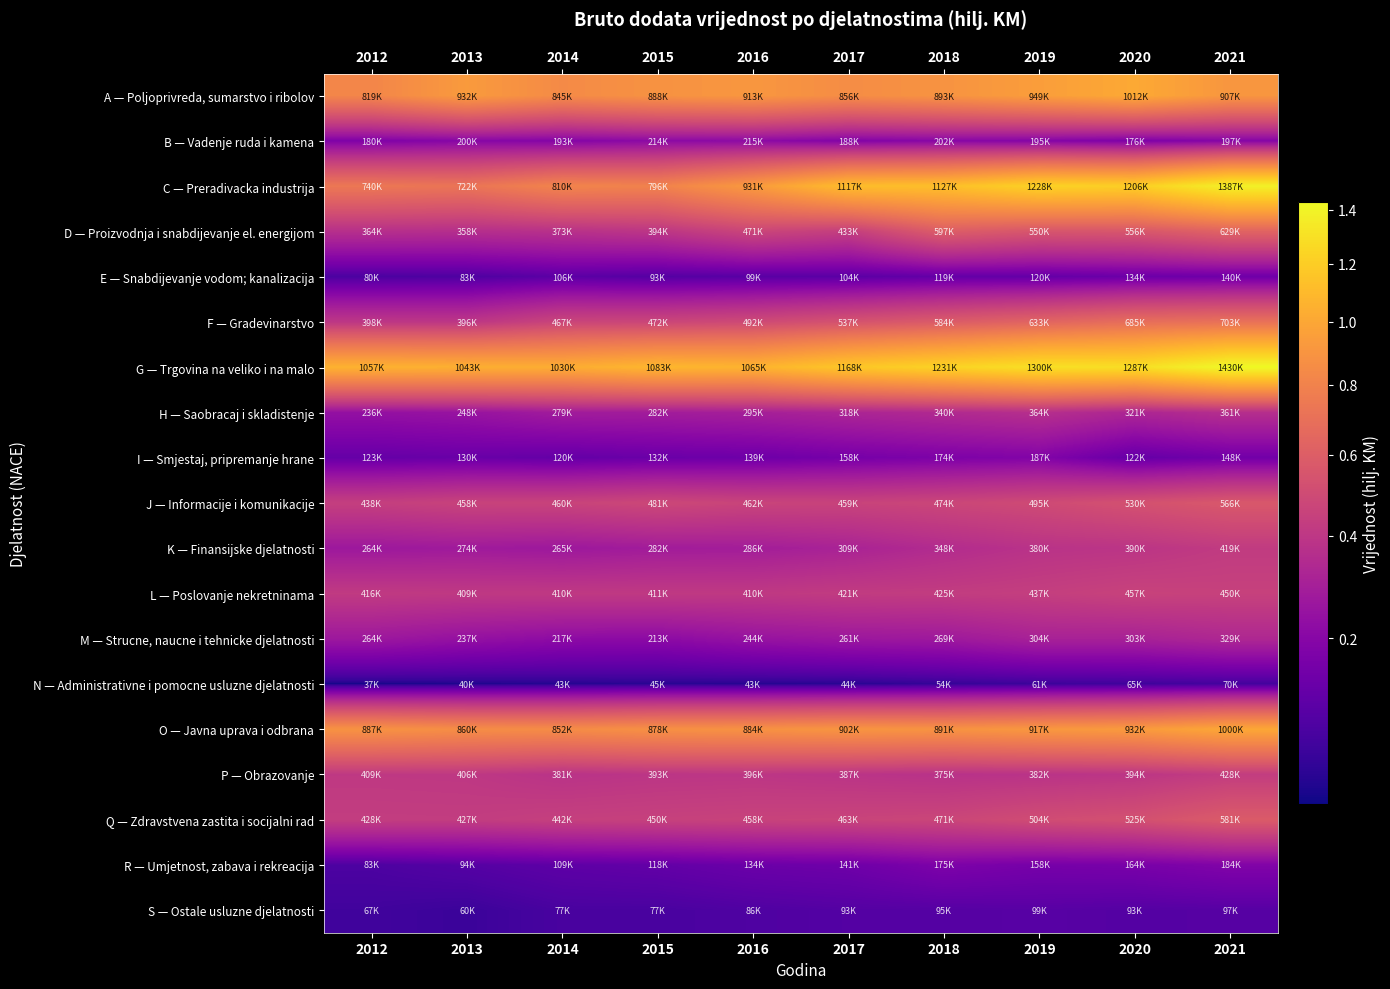

At 2019, list the series in order from largest to smallest.

G — Trgovina na veliko i na malo, C — Preradivacka industrija, A — Poljoprivreda, sumarstvo i ribolov, O — Javna uprava i odbrana, F — Gradevinarstvo, D — Proizvodnja i snabdijevanje el. energijom, Q — Zdravstvena zastita i socijalni rad, J — Informacije i komunikacije, L — Poslovanje nekretninama, P — Obrazovanje, K — Finansijske djelatnosti, H — Saobracaj i skladistenje, M — Strucne, naucne i tehnicke djelatnosti, B — Vadenje ruda i kamena, I — Smjestaj, pripremanje hrane, R — Umjetnost, zabava i rekreacija, E — Snabdijevanje vodom; kanalizacija, S — Ostale usluzne djelatnosti, N — Administrativne i pomocne usluzne djelatnosti